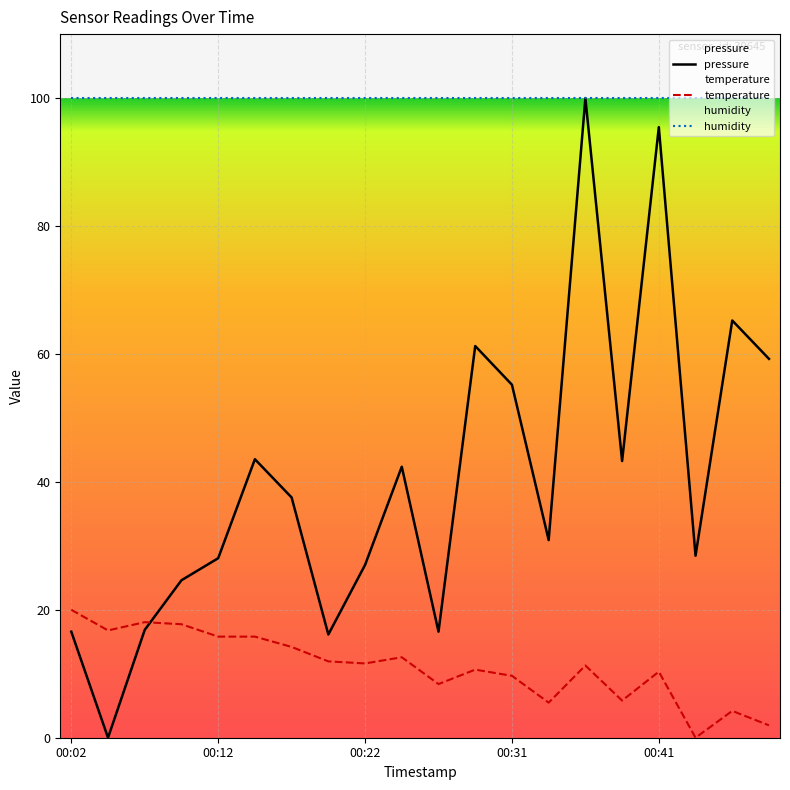

Is this an area chart (filled region under the line)?

No